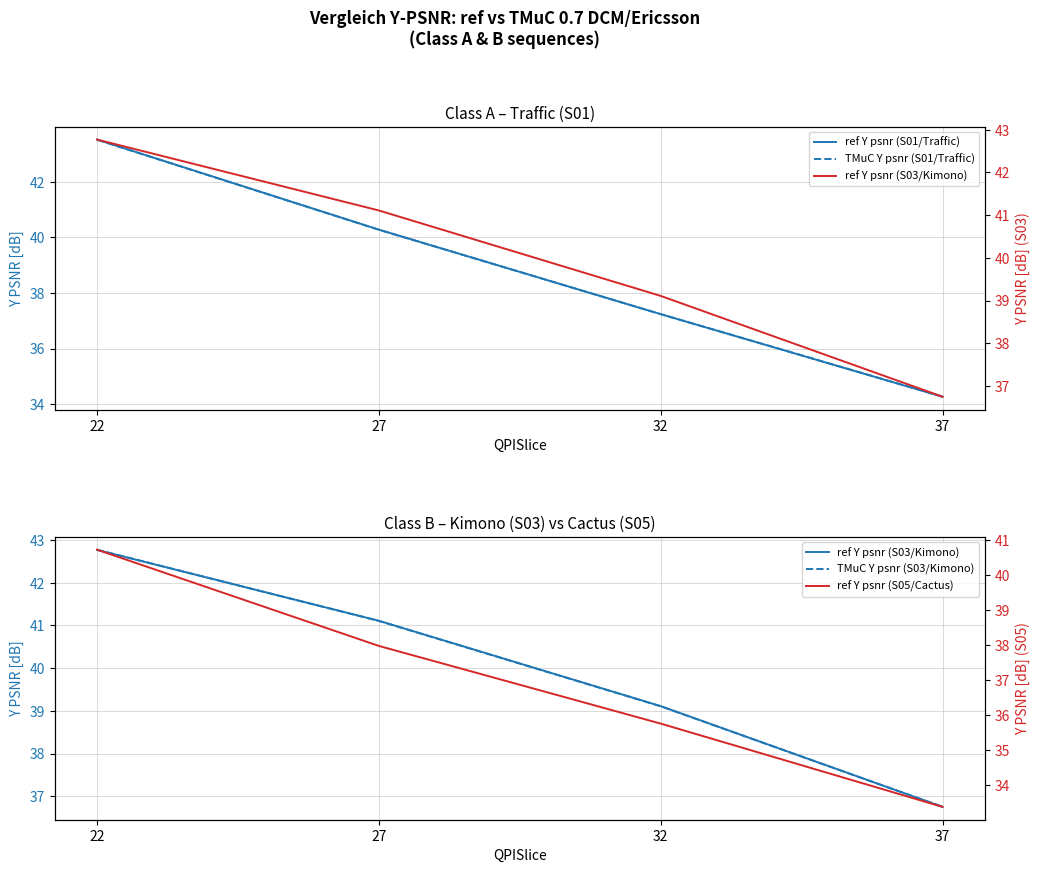

Count the number of data series in this chart.

5